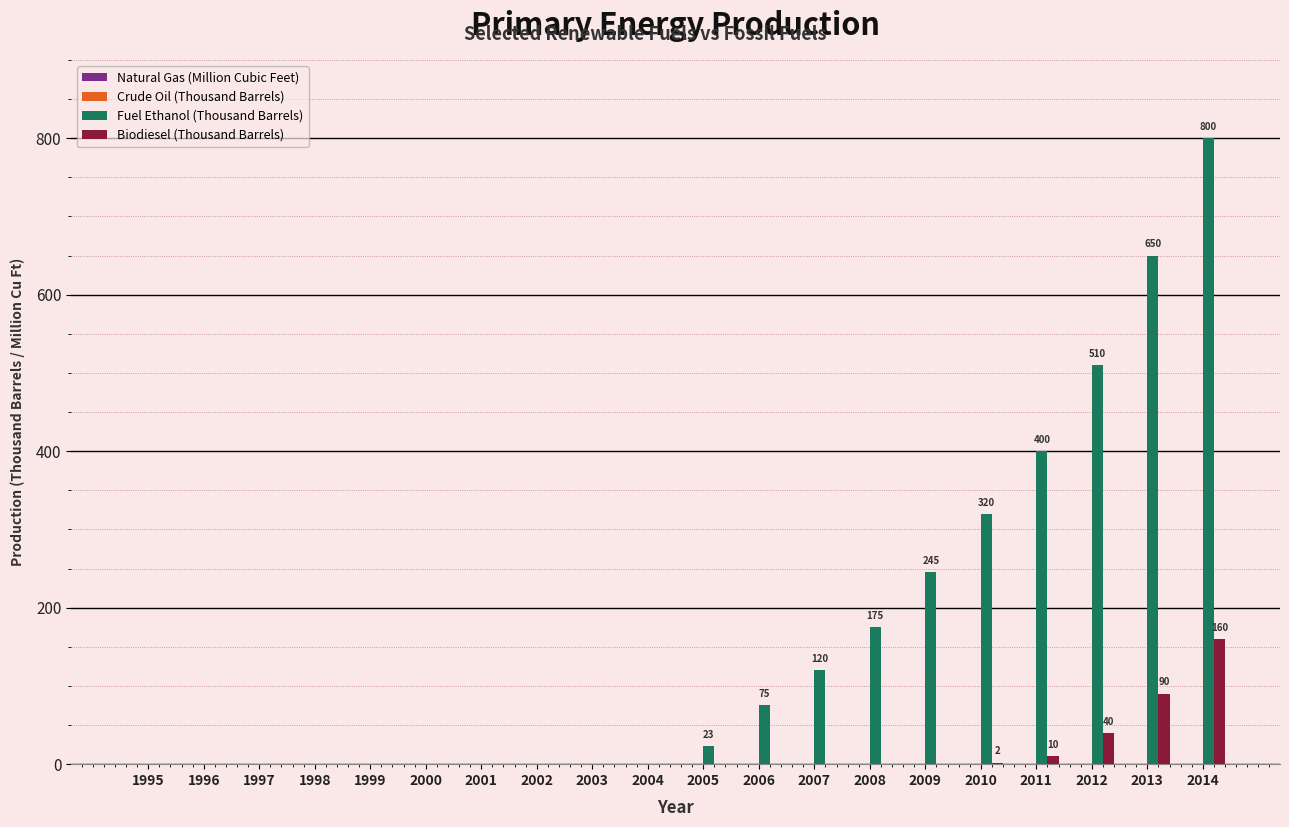

Is the value of Biodiesel (Thousand Barrels) at 1996 greater than the value of Fuel Ethanol (Thousand Barrels) at 2008?

No